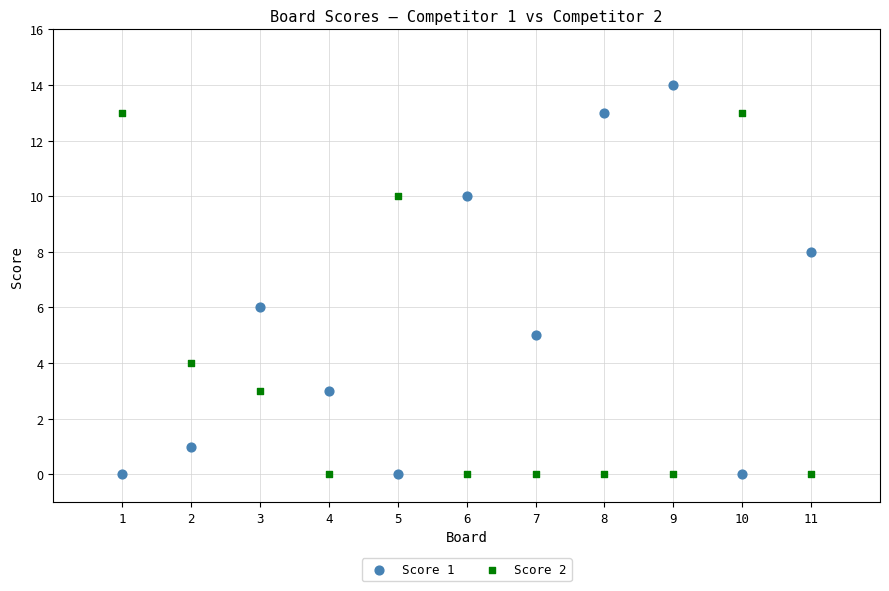

Which series reaches the maximum Y coordinate?

Score 1